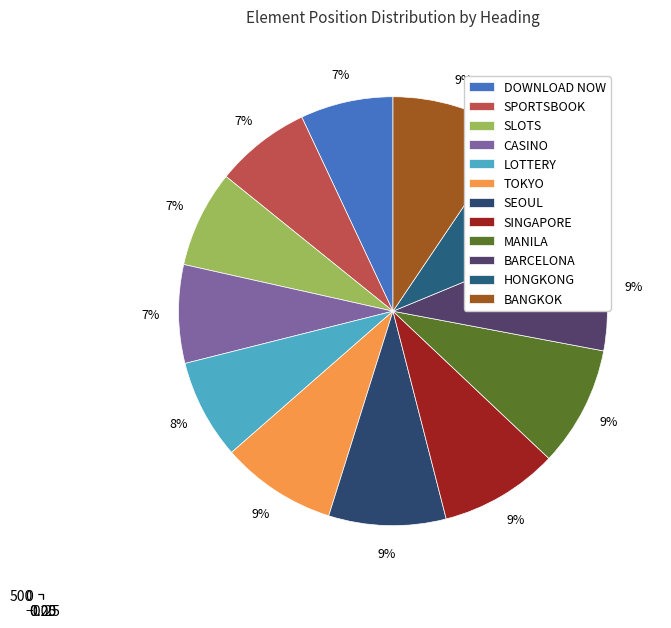

How many segments does this pie chart have?

12